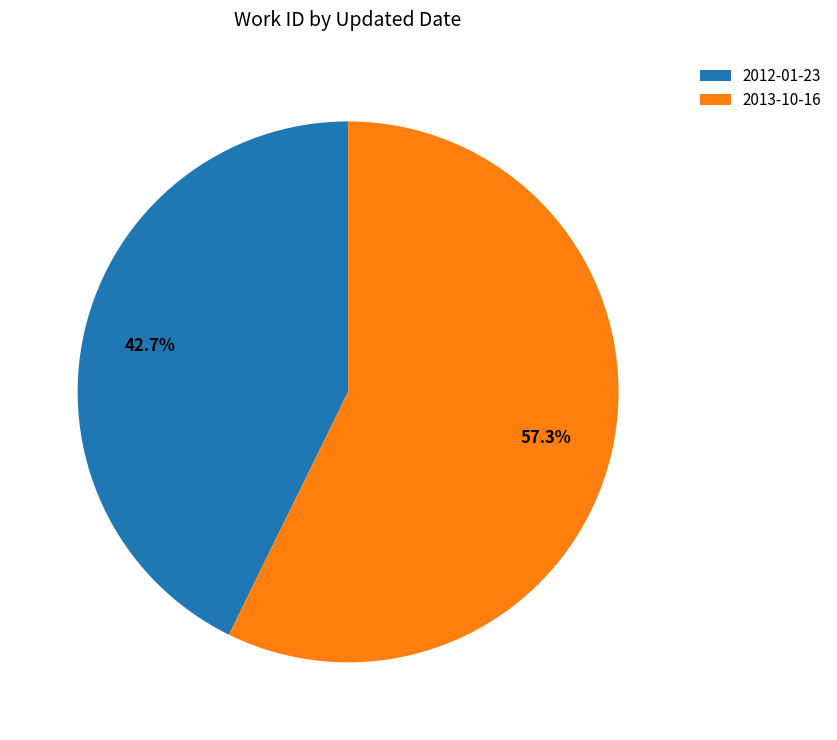

Which category has the biggest portion of the pie?

2013-10-16